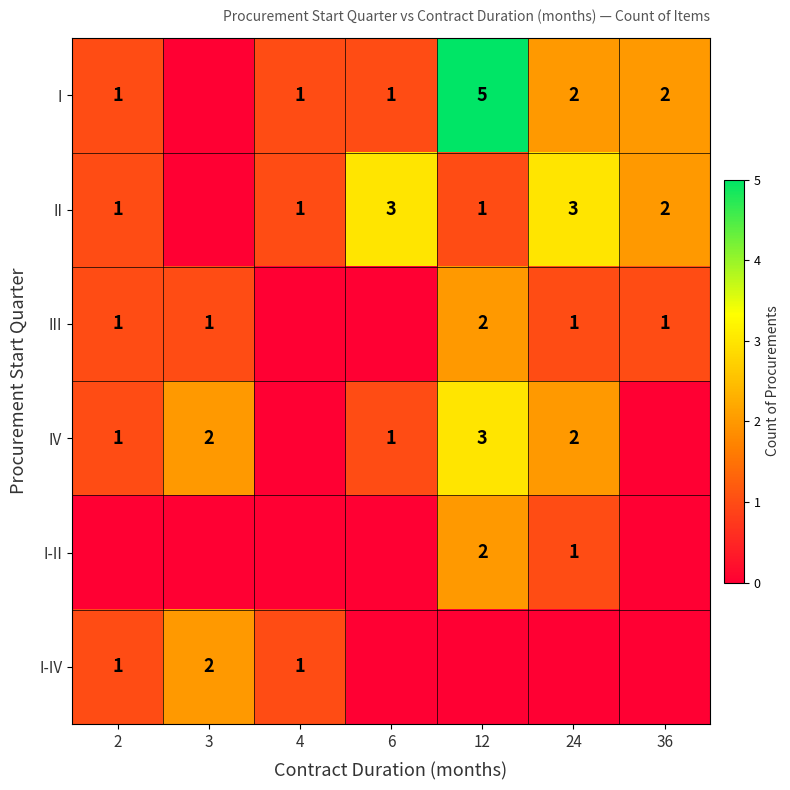

Is it true that I-IV equals 2 at 3?

True